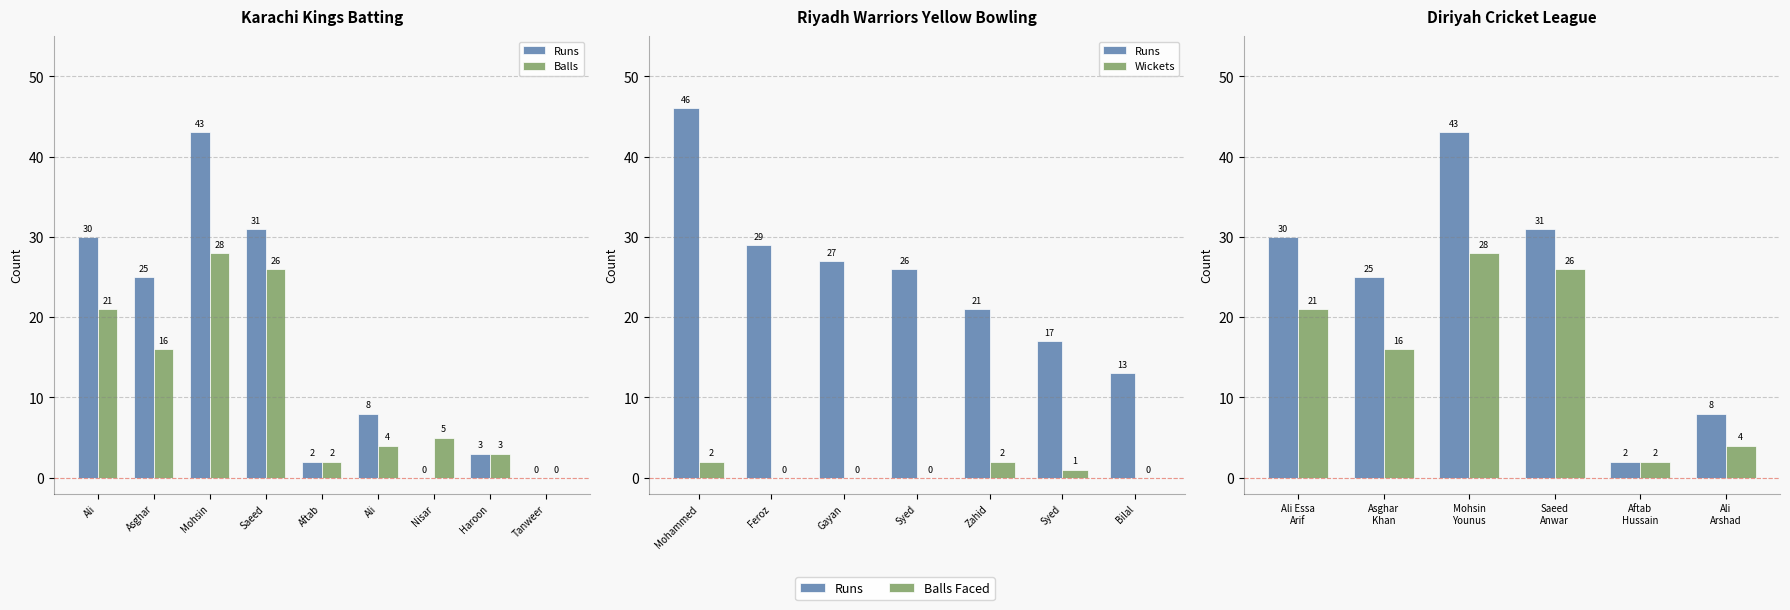

The value of Balls at Ali is 6. True or false?

False